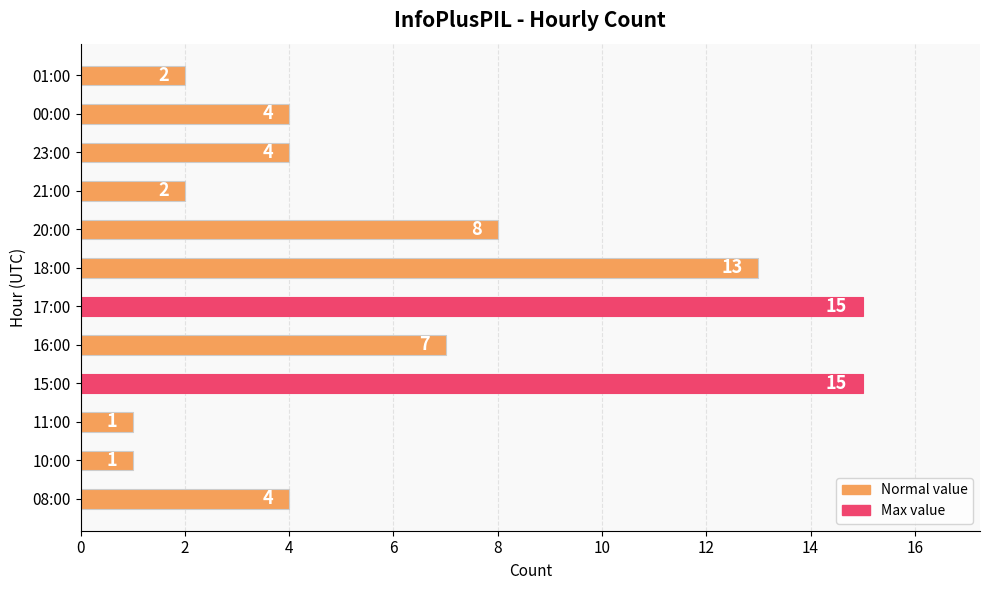

What is the sum of the values at 18:00 and 17:00?

28